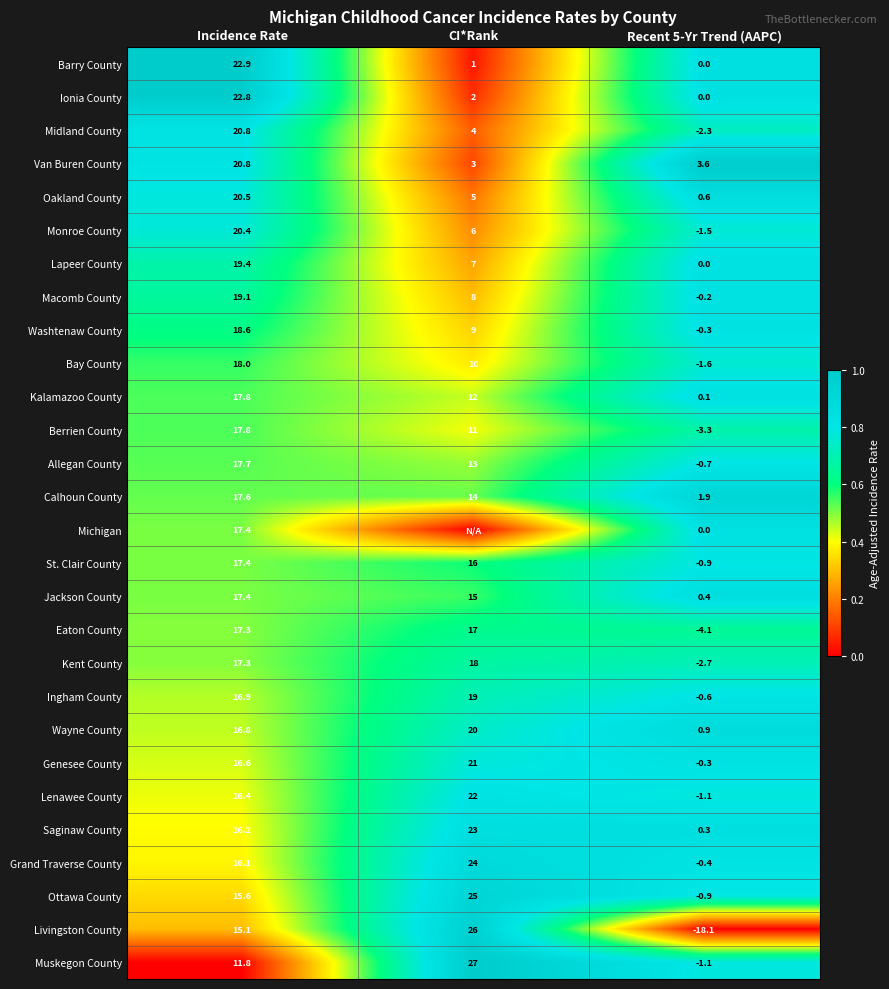

What value does the Muskegon County series have at Incidence Rate?

11.8